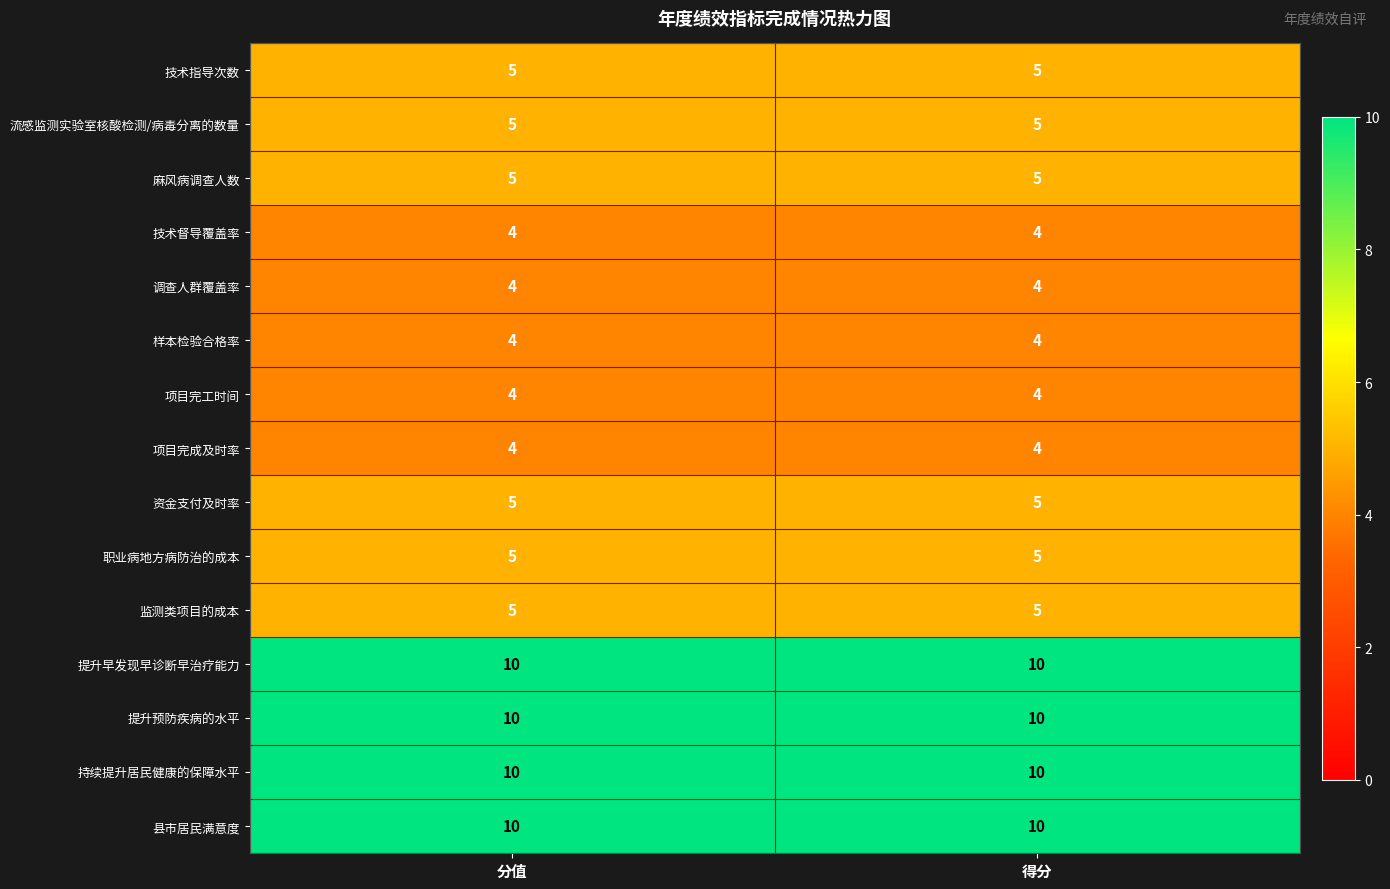

Is it true that 麻风病调查人数 equals 5 at 分值?

True